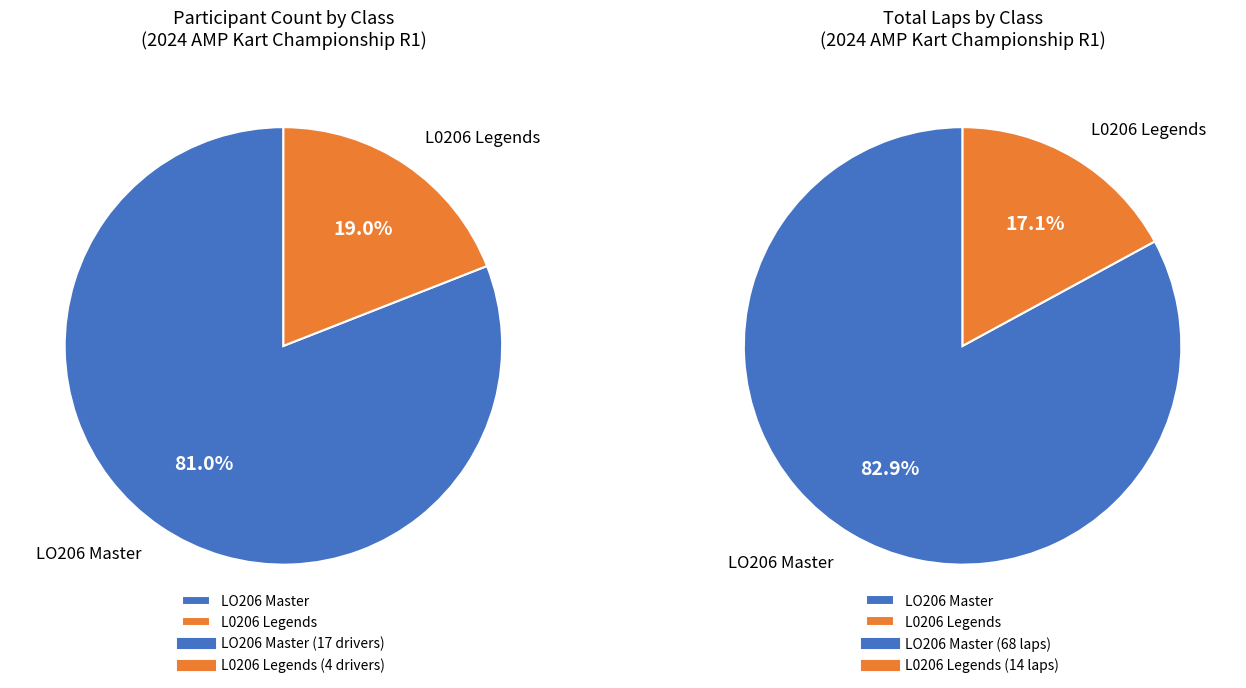

What is the total percentage of L0206 Legends and LO206 Master?

100.0%